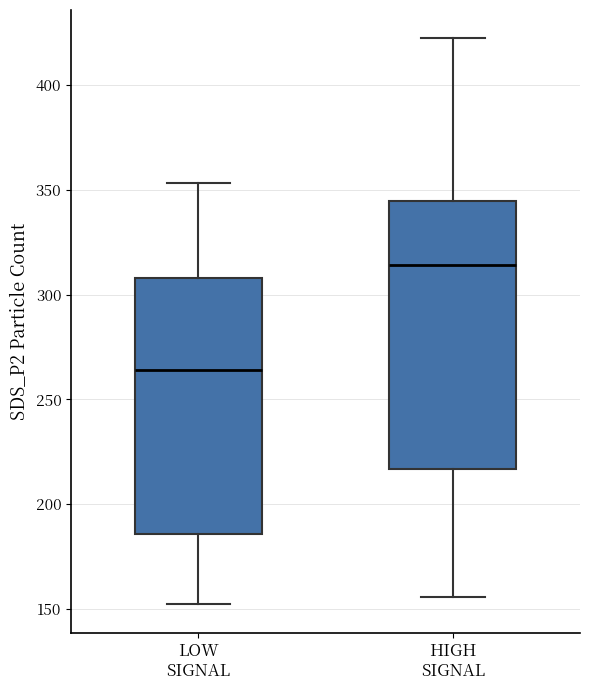

Which box has the highest median line?

HIGH SIGNAL